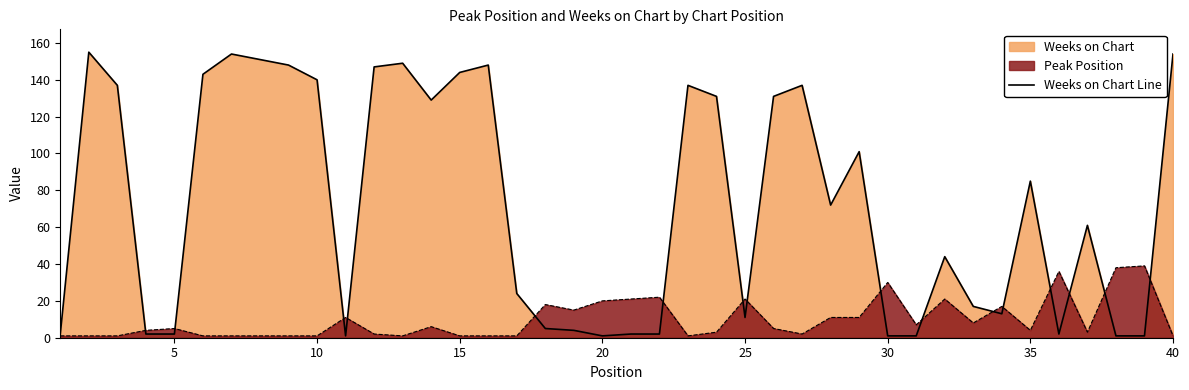

How many points are higher than both their immediate neighbors (excluding endpoints)?

10